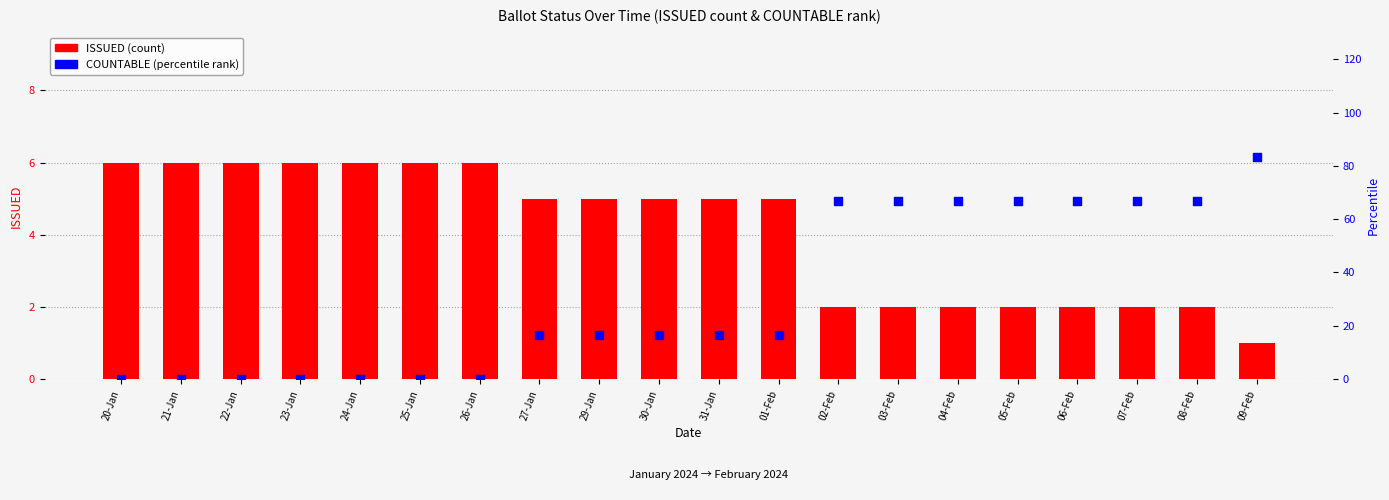

What is the total value across all series at 25-Jan?

6.0